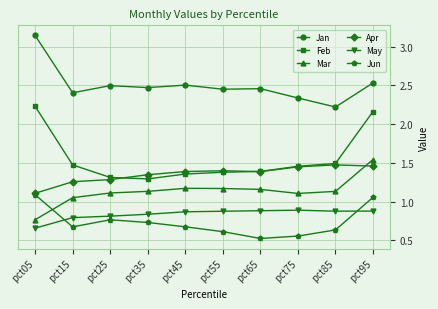

What is the spread (max minus min) of values at pct25?

1.7